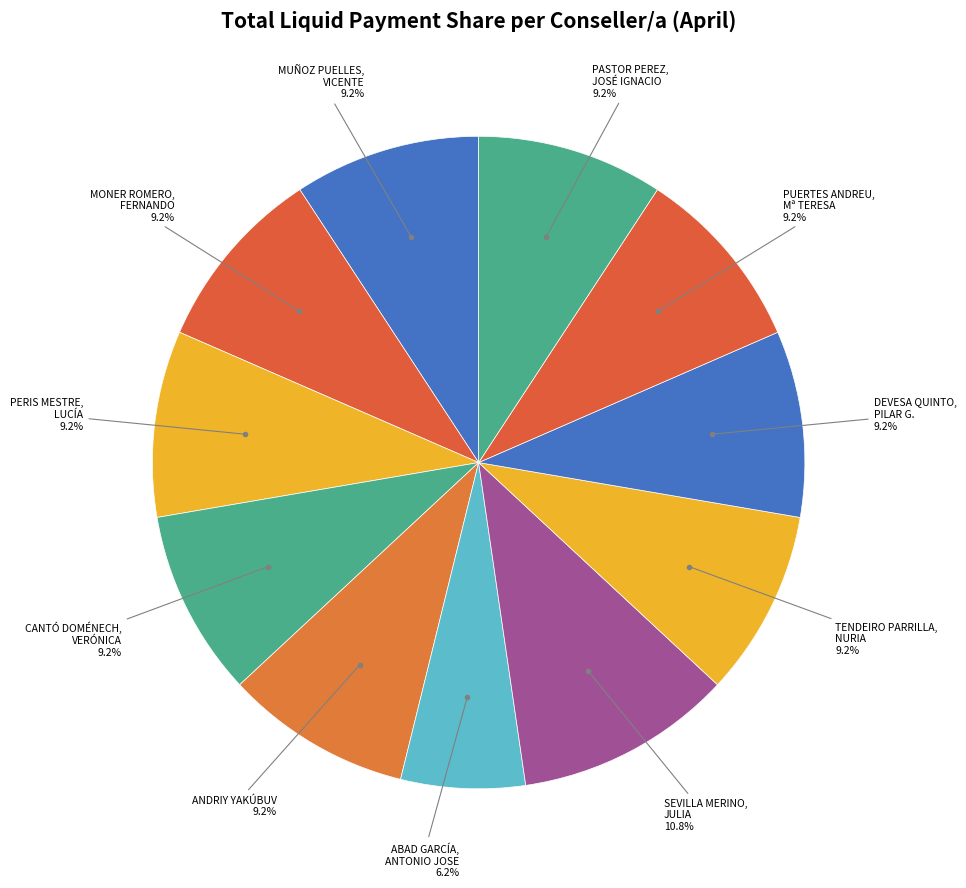

Which category has the smallest portion of the pie?

ABAD GARCÍA, ANTONIO JOSE